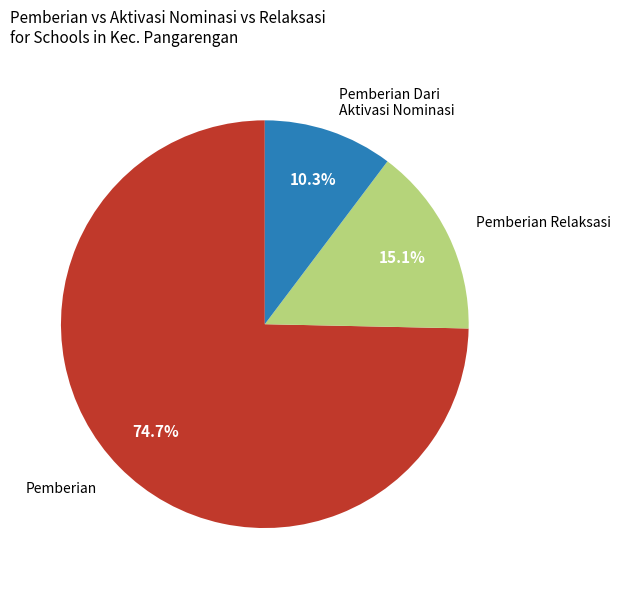

Is there a majority slice in this chart?

Yes